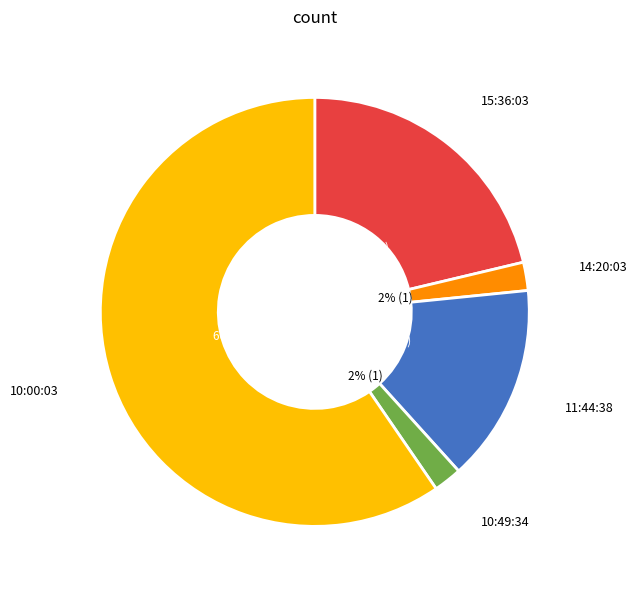

The 10:00:03 slice represents 53% of the pie. True or false?

False